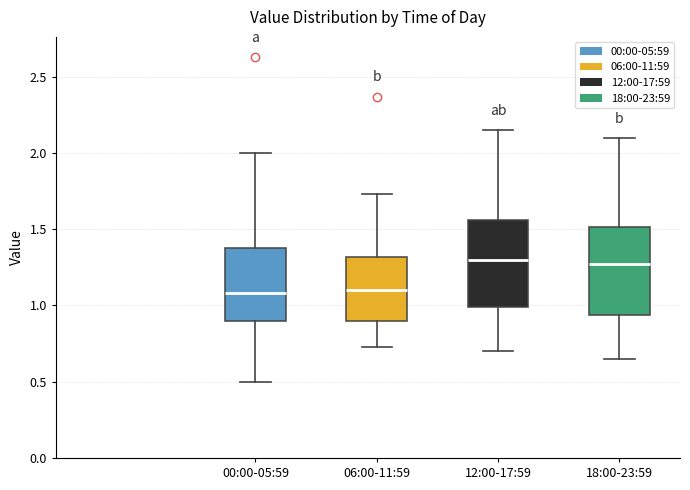

Where is the lower edge of the box for 18:00-23:59 on the y-axis? The values are not printed on the chart, so give them approximately, as read against the axis.

0.95